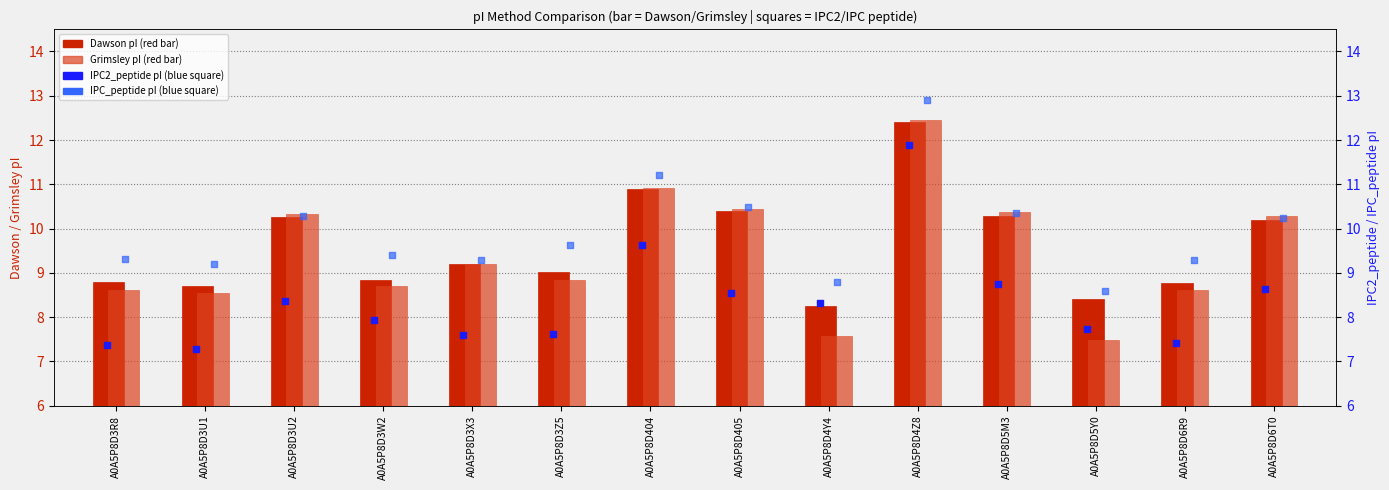

Which series contains the lowest Y value?

IPC2_peptide